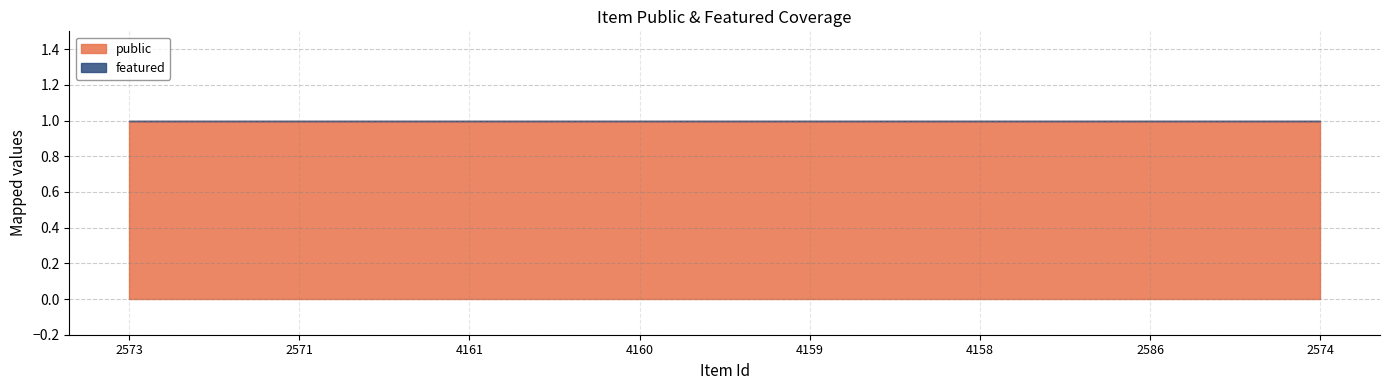

Reading right to left, what are all the values shown in this chart?

public: 1	1	1	1	1	1	1	1
featured: 0	0	0	0	0	0	0	0